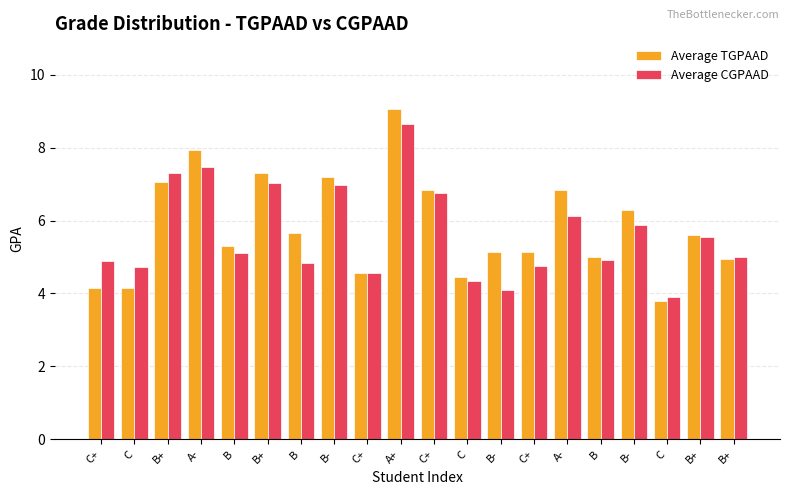

What are all the series names shown in the legend?

Average TGPAAD, Average CGPAAD